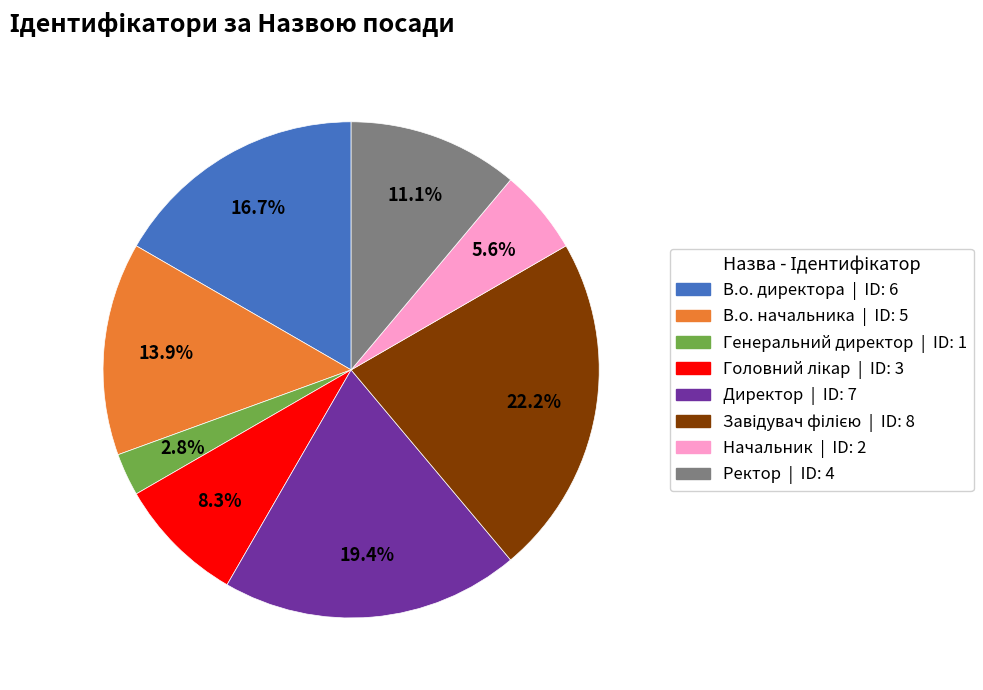

Between В.о. начальника and В.о. директора, which is larger?

В.о. директора